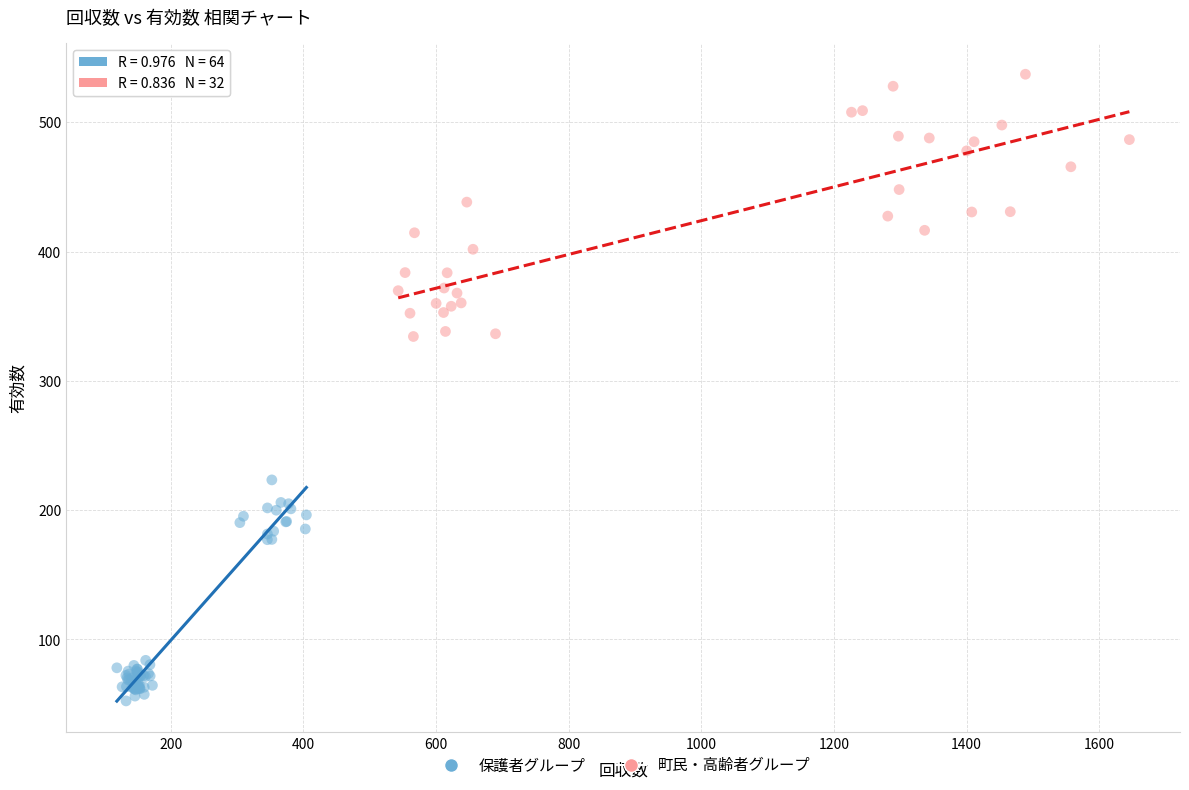

Which series contains the highest Y value?

町民・高齢者グループ